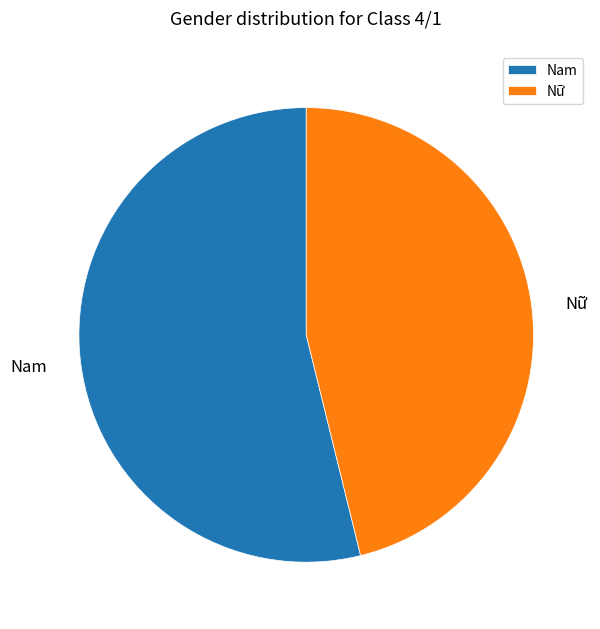

Is Nam the majority of the pie?

Yes